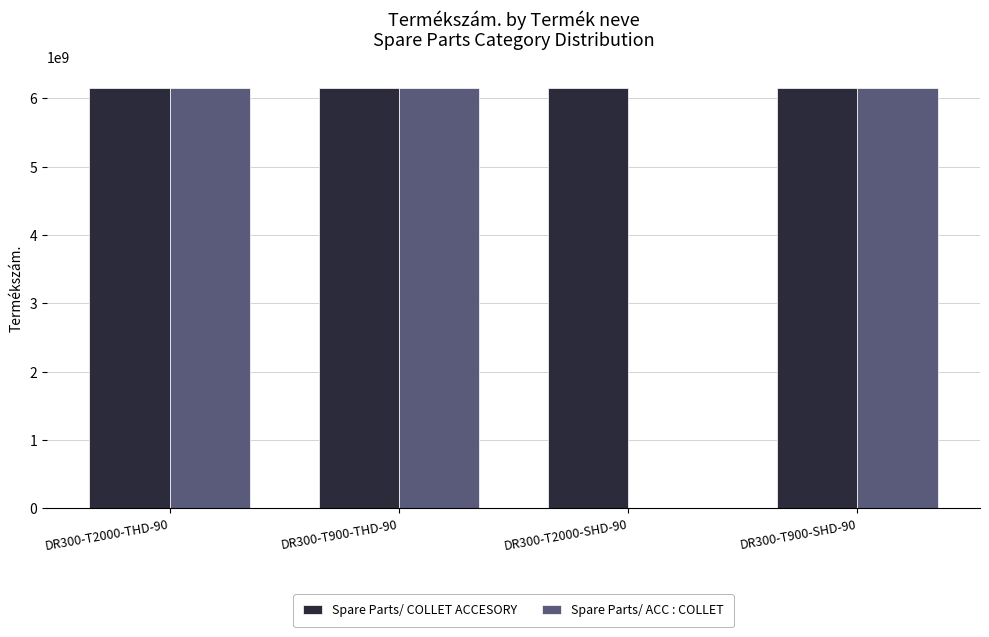

Which series has the largest total across all categories?

Spare Parts/ COLLET ACCESORY